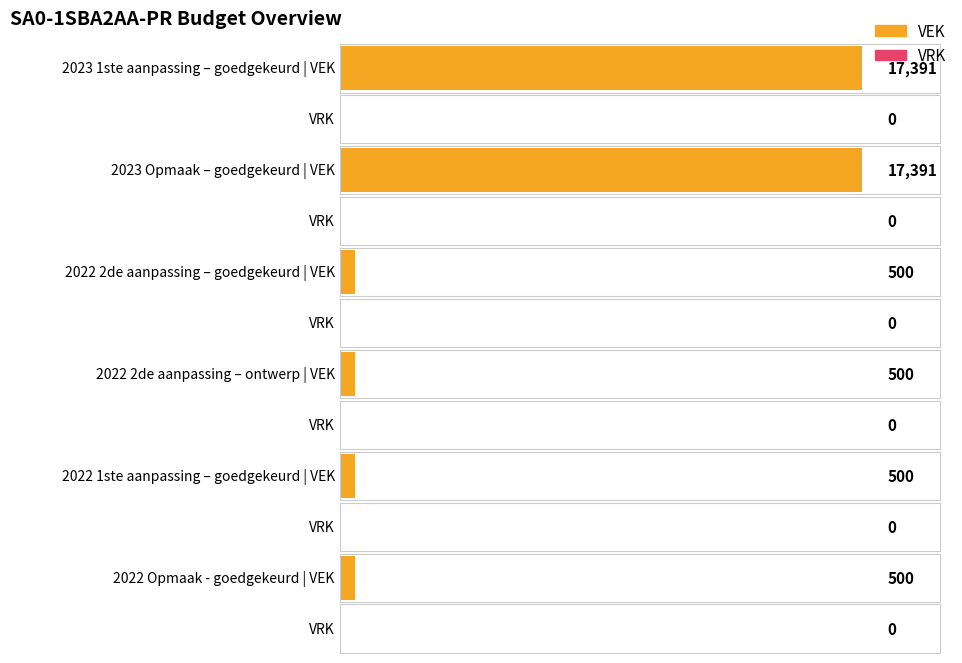

How many distinct data groups are displayed?

2